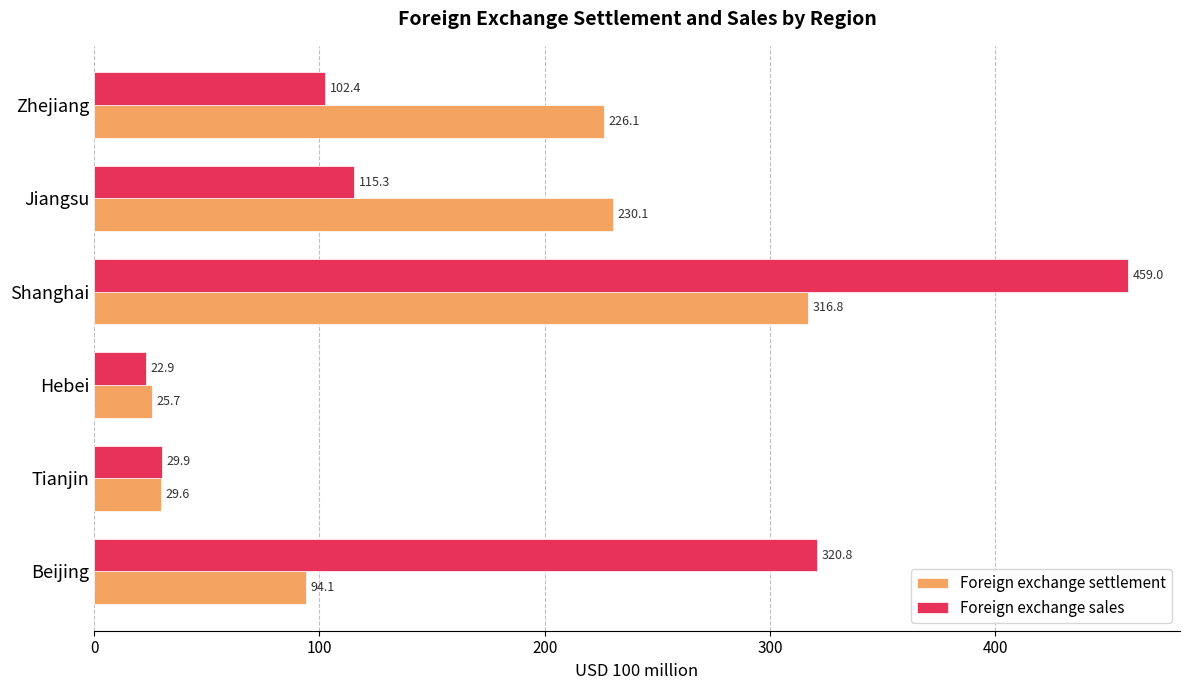

What is the difference between the maximum and second lowest values in the Foreign exchange sales series?

429.1